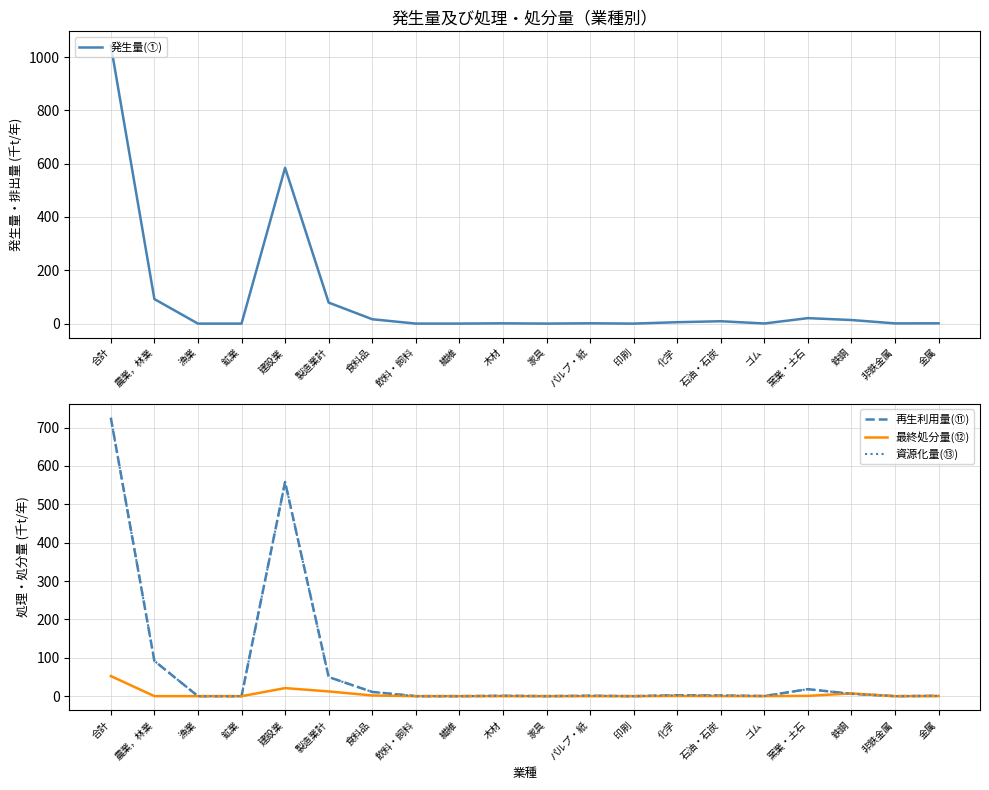

Reading left to right, what are all the values shown in this chart?

発生量(①): 1044.2	92.0	0.0	0.0	584.5	78.9	16.4	0.1	0.1	1.0	0.1	1.2	0.0	5.3	8.9	0.5	20.5	13.5	0.9	1.1
再生利用量(⑪): 725.6	91.9	0.0	0.0	558.3	49.9	11.0	0.1	0.1	1.0	0.1	1.1	0.0	2.4	1.7	0.4	18.2	6.2	0.0	1.0
最終処分量(⑫): 52.4	0.1	0.0	0.0	21.0	12.4	1.8	0.0	0.0	0.1	0.0	0.0	0.0	0.5	0.2	0.1	0.8	7.2	0.0	0.1
資源化量(⑬): 725.6	91.9	0.0	0.0	558.3	49.9	11.0	0.1	0.1	1.0	0.1	1.1	0.0	2.4	1.7	0.4	18.2	6.2	0.0	1.0